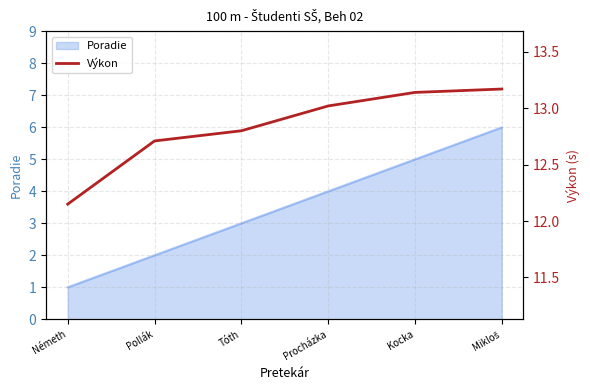

List the labels in order of value, smallest first.

Németh, Pollák, Tóth, Procházka, Kocka, Mikloš